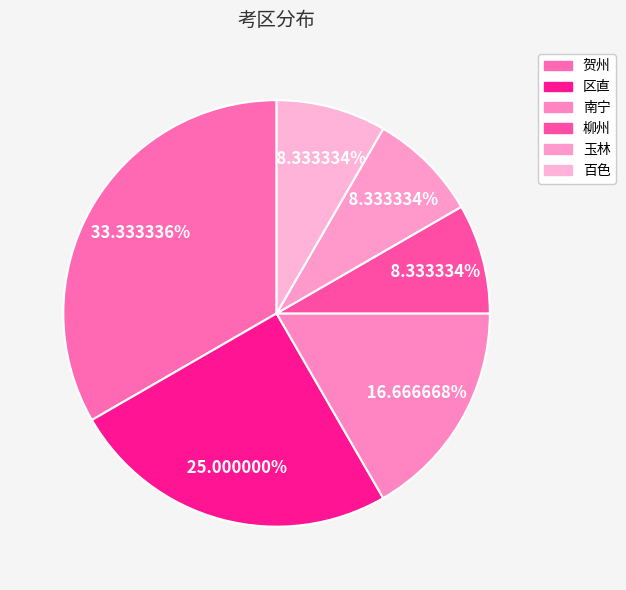

To the nearest percent, what portion does 柳州 represent?

8%